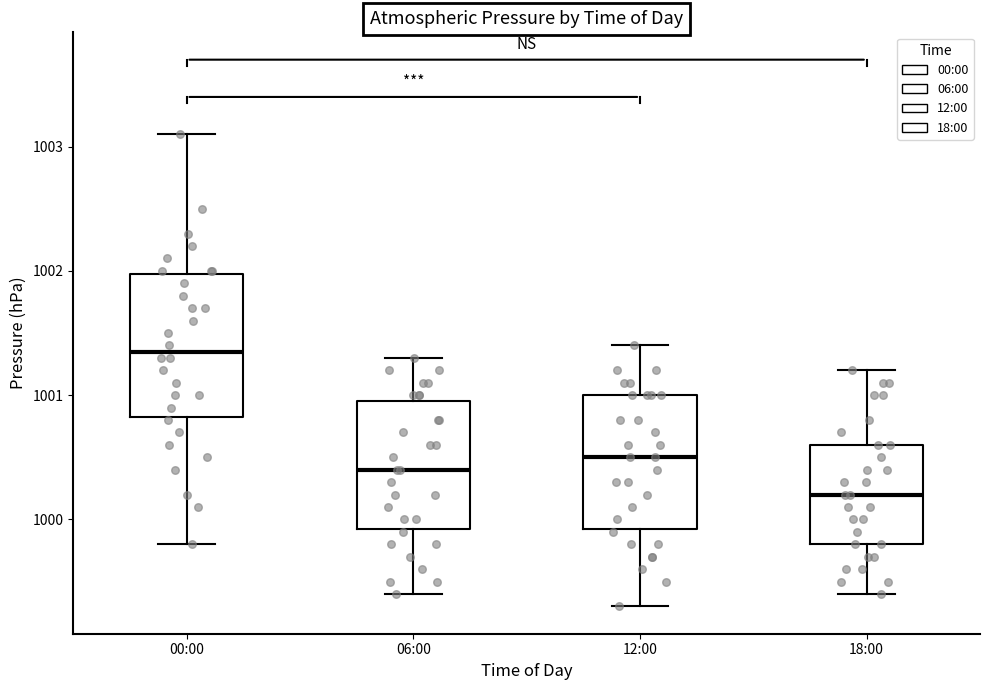

Reading left to right, read every box against the y-axis: the position of its median line, the range the box covers, and the ends of its whiskers. The values are not printed on the chart, so give them approximately, as read against the axis.

00:00: median 1001.4, box 1000.8 to 1002.0, whiskers 999.8 to 1003.1
06:00: median 1000.4, box 999.9 to 1001.0, whiskers 999.4 to 1001.3
12:00: median 1000.5, box 999.9 to 1001.0, whiskers 999.3 to 1001.4
18:00: median 1000.2, box 999.8 to 1000.6, whiskers 999.4 to 1001.2